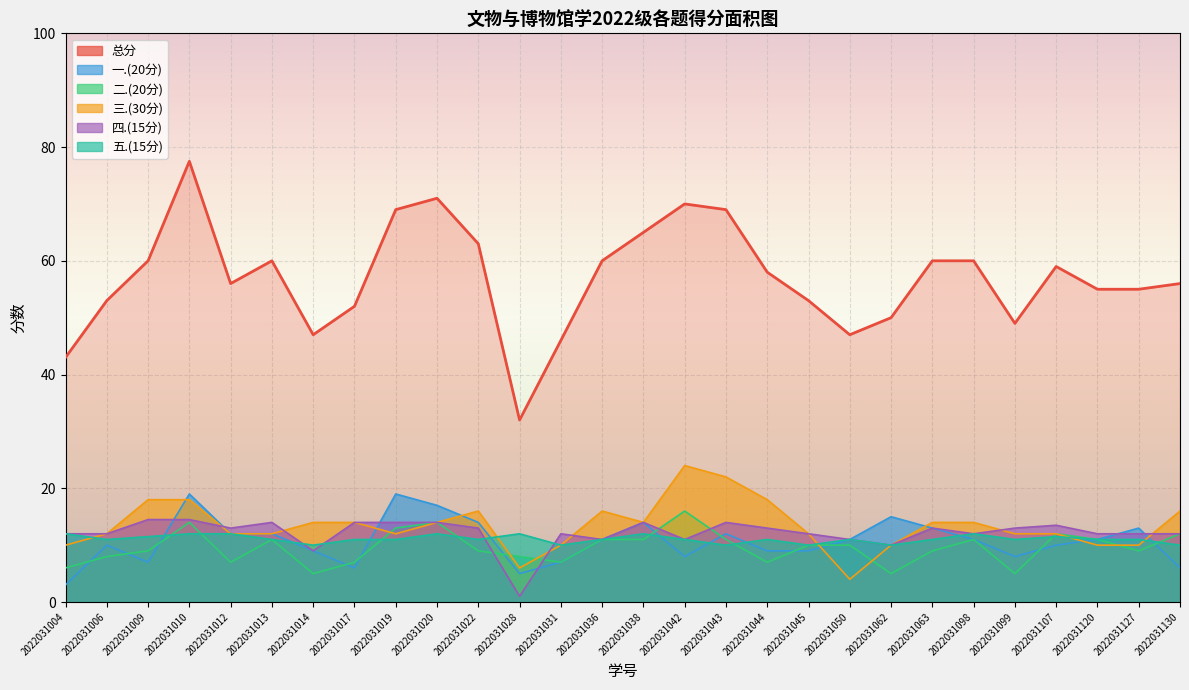

Reading left to right, what are all the values shown in this chart?

总分: 43.0	53.0	60.0	77.5	56.0	60.0	47.0	52.0	69.0	71.0	63.0	32.0	46.0	60.0	65.0	70.0	69.0	58.0	53.0	47.0	50.0	60.0	60.0	49.0	59.0	55.0	55.0	56.0
一.(20分): 3.0	10.0	7.0	19.0	12.0	12.0	9.0	6.0	19.0	17.0	14.0	5.0	7.0	11.0	14.0	8.0	12.0	9.0	9.0	11.0	15.0	13.0	11.0	8.0	10.0	11.0	13.0	6.0
二.(20分): 6.0	8.0	9.0	14.0	7.0	11.0	5.0	7.0	13.0	14.0	9.0	8.0	7.0	11.0	11.0	16.0	11.0	7.0	10.0	10.0	5.0	9.0	11.0	5.0	12.0	11.0	9.0	12.0
三.(30分): 10.0	12.0	18.0	18.0	12.0	12.0	14.0	14.0	12.0	14.0	16.0	6.0	10.0	16.0	14.0	24.0	22.0	18.0	12.0	4.0	10.0	14.0	14.0	12.0	12.0	10.0	10.0	16.0
四.(15分): 12.0	12.0	14.5	14.5	13.0	14.0	9.0	14.0	14.0	14.0	13.0	1.0	12.0	11.0	14.0	11.0	14.0	13.0	12.0	11.0	10.0	13.0	12.0	13.0	13.5	12.0	12.0	12.0
五.(15分): 12.0	11.0	11.5	12.0	12.0	11.0	10.0	11.0	11.0	12.0	11.0	12.0	10.0	11.0	12.0	11.0	10.0	11.0	10.0	11.0	10.0	11.0	12.0	11.0	11.5	11.0	11.0	10.0